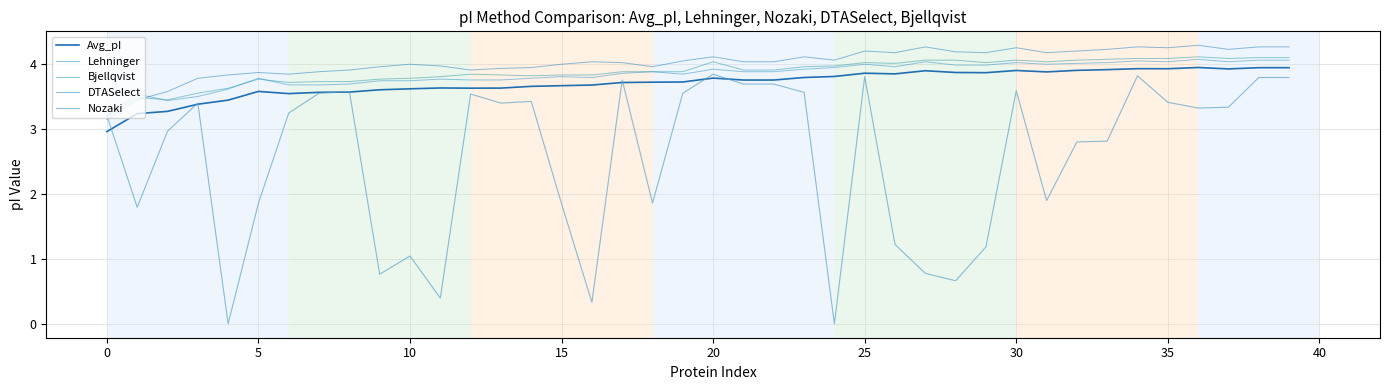

What is the minimum value for Lehninger?

3.2